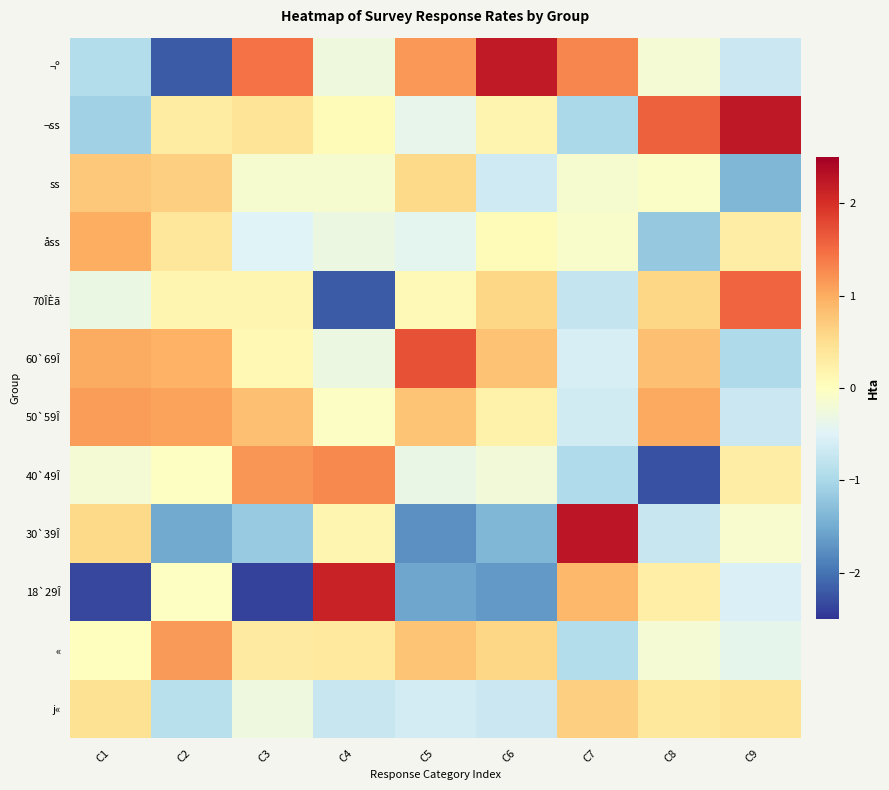

Reading right to left, what are all the values shown in this chart?

j«: C9=0.4	C8=0.4	C7=0.7	C6=-0.7	C5=-0.6	C4=-0.7	C3=-0.3	C2=-0.9	C1=0.4
«: C9=-0.4	C8=-0.2	C7=-0.9	C6=0.6	C5=0.8	C4=0.3	C3=0.3	C2=1.1	C1=0.0
18`29Î: C9=-0.5	C8=0.3	C7=0.9	C6=-1.7	C5=-1.6	C4=2.1	C3=-2.4	C2=-0.0	C1=-2.4
30`39Î: C9=-0.1	C8=-0.7	C7=2.3	C6=-1.4	C5=-1.7	C4=0.2	C3=-1.2	C2=-1.5	C1=0.6
40`49Î: C9=0.3	C8=-2.3	C7=-0.9	C6=-0.2	C5=-0.3	C4=1.3	C3=1.2	C2=-0.0	C1=-0.2
50`59Î: C9=-0.7	C8=1.0	C7=-0.6	C6=0.2	C5=0.8	C4=-0.0	C3=0.8	C2=1.1	C1=1.1
60`69Î: C9=-1.0	C8=0.8	C7=-0.6	C6=0.8	C5=1.7	C4=-0.3	C3=0.1	C2=0.9	C1=1.0
70ÎÈã: C9=1.5	C8=0.6	C7=-0.8	C6=0.6	C5=0.1	C4=-2.2	C3=0.1	C2=0.1	C1=-0.3
åss: C9=0.3	C8=-1.2	C7=-0.1	C6=0.1	C5=-0.4	C4=-0.3	C3=-0.5	C2=0.4	C1=1.0
ss: C9=-1.4	C8=-0.1	C7=-0.1	C6=-0.7	C5=0.6	C4=-0.1	C3=-0.1	C2=0.6	C1=0.7
¬ss: C9=2.2	C8=1.6	C7=-1.0	C6=0.2	C5=-0.4	C4=0.1	C3=0.4	C2=0.3	C1=-1.1
¬º: C9=-0.7	C8=-0.2	C7=1.3	C6=2.2	C5=1.2	C4=-0.3	C3=1.5	C2=-2.2	C1=-0.9